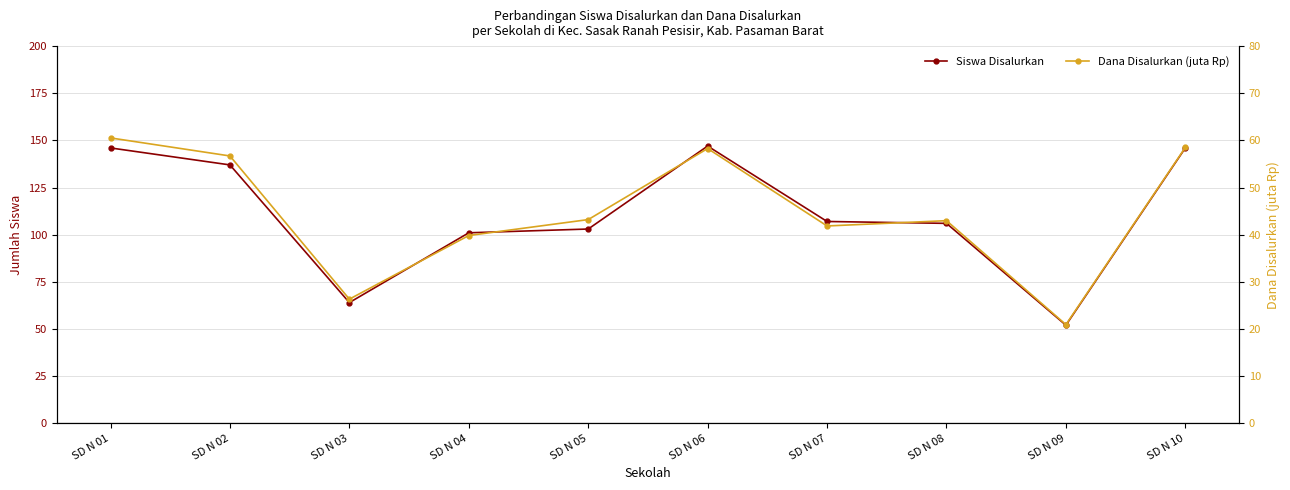

Reading left to right, transcribe all the data shown in this chart.

Siswa Disalurkan: SD N 01=146.0	SD N 02=137.0	SD N 03=64.0	SD N 04=101.0	SD N 05=103.0	SD N 06=147.0	SD N 07=107.0	SD N 08=106.0	SD N 09=52.0	SD N 10=146.0
Dana Disalurkan (juta Rp): SD N 01=60.5	SD N 02=56.7	SD N 03=26.3	SD N 04=39.8	SD N 05=43.2	SD N 06=58.3	SD N 07=41.9	SD N 08=43.0	SD N 09=20.9	SD N 10=58.5